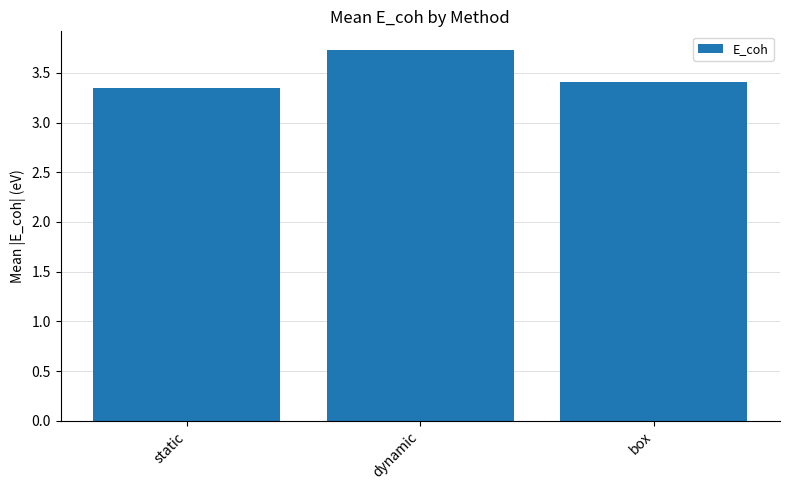

What is the greatest value displayed?

3.7